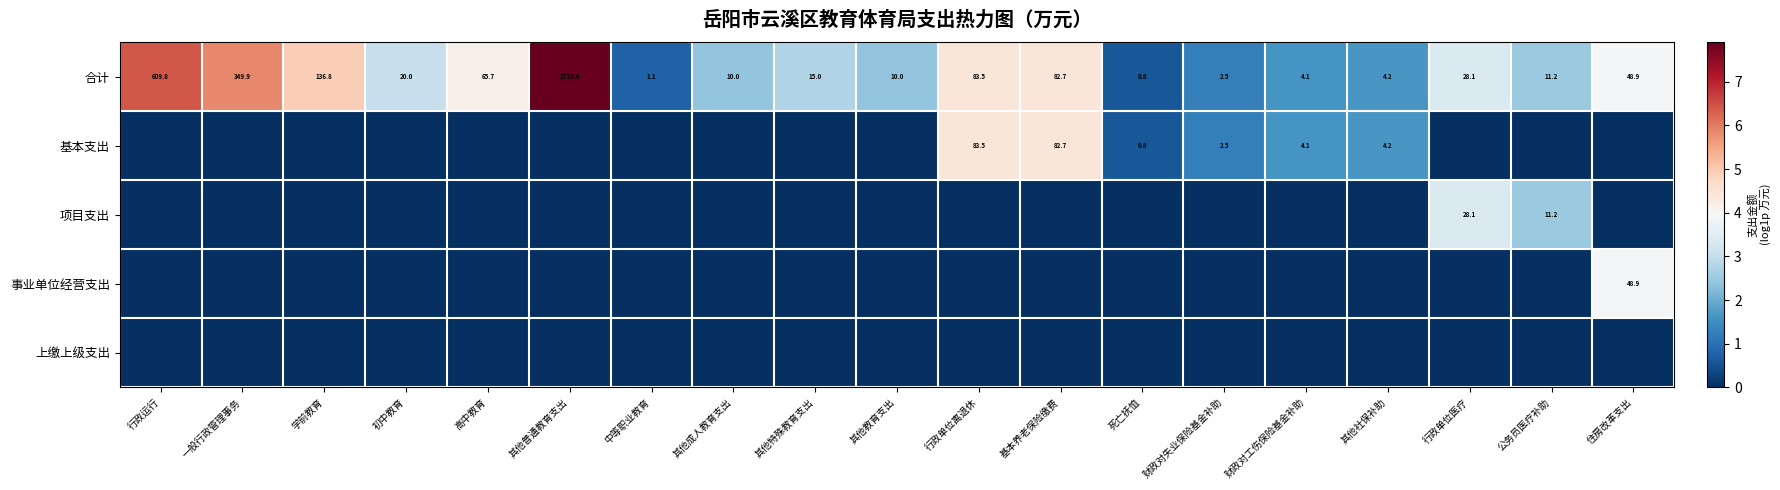

The value of 合计 at 一般行政管理事务 is 590.3. True or false?

False